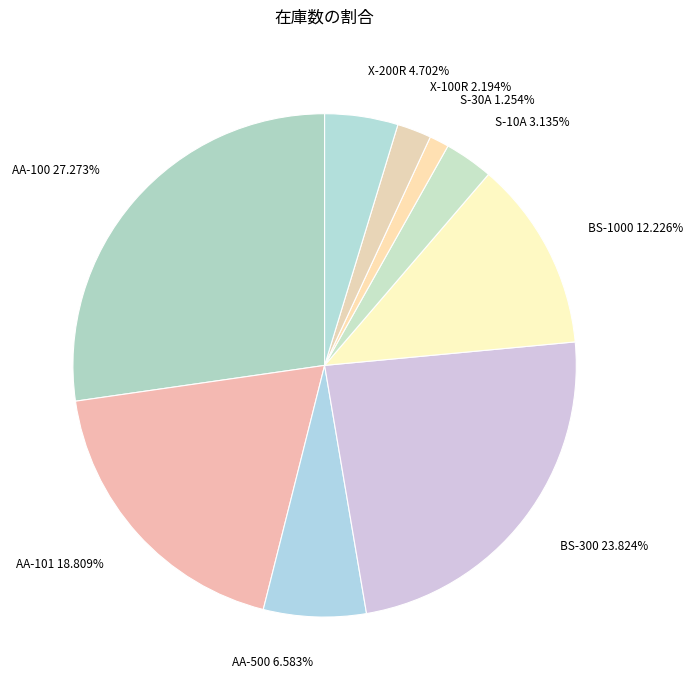

Do S-30A and BS-1000 together represent more than half of the pie?

No